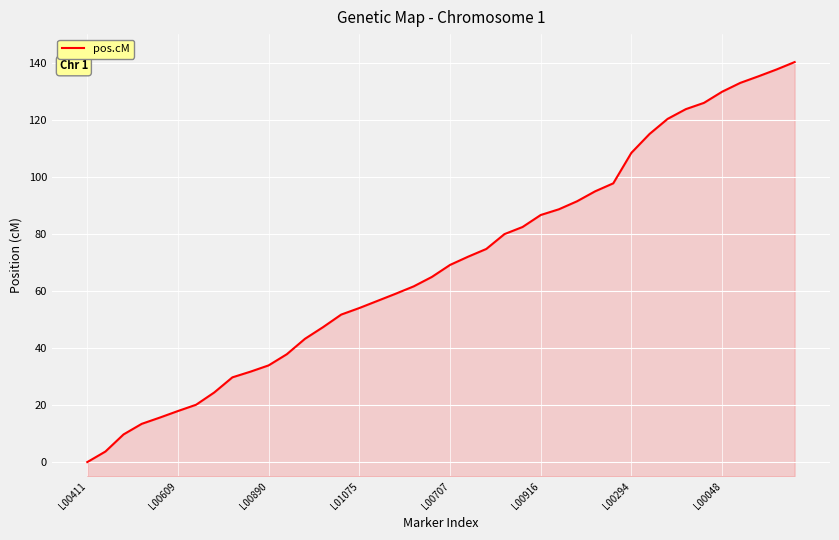

How many positive values are there?

39